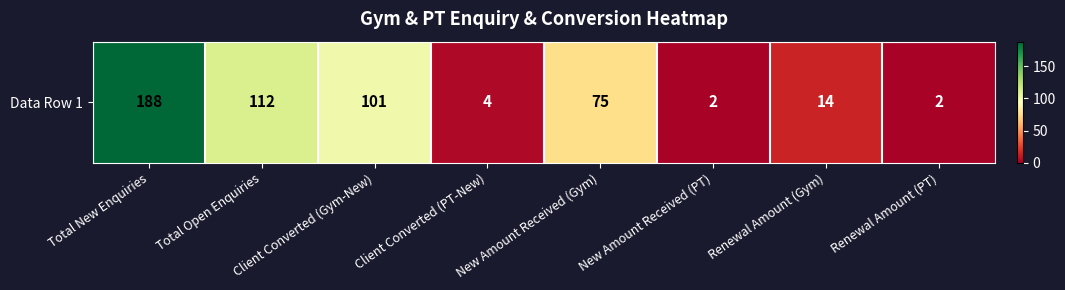

What is the ratio of the value at Client Converted (Gym-New) to the value at New Amount Received (PT)?

50.5